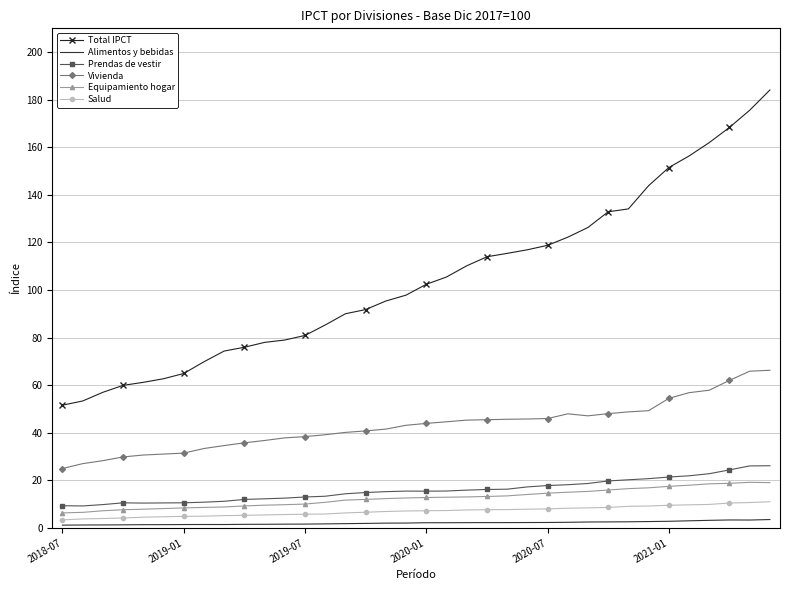

What is the lowest value of the Prendas de vestir series?

9.3